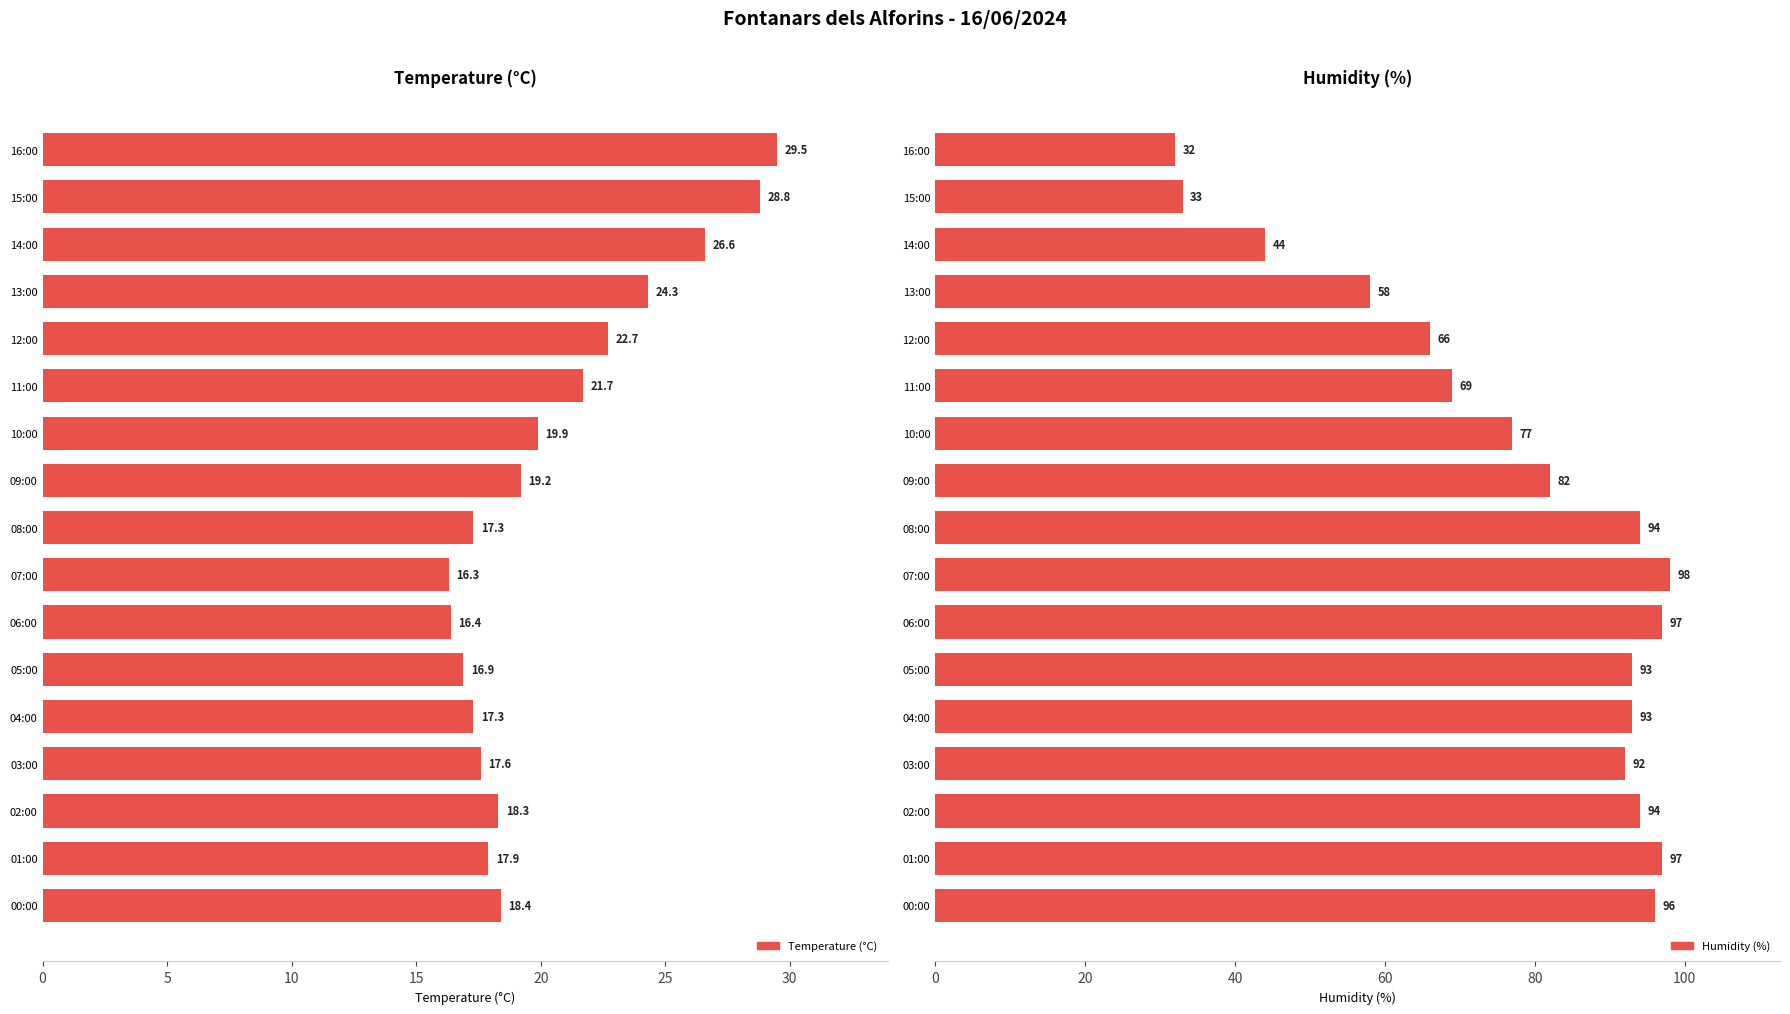

What is the minimum value shown in the chart?

16.3